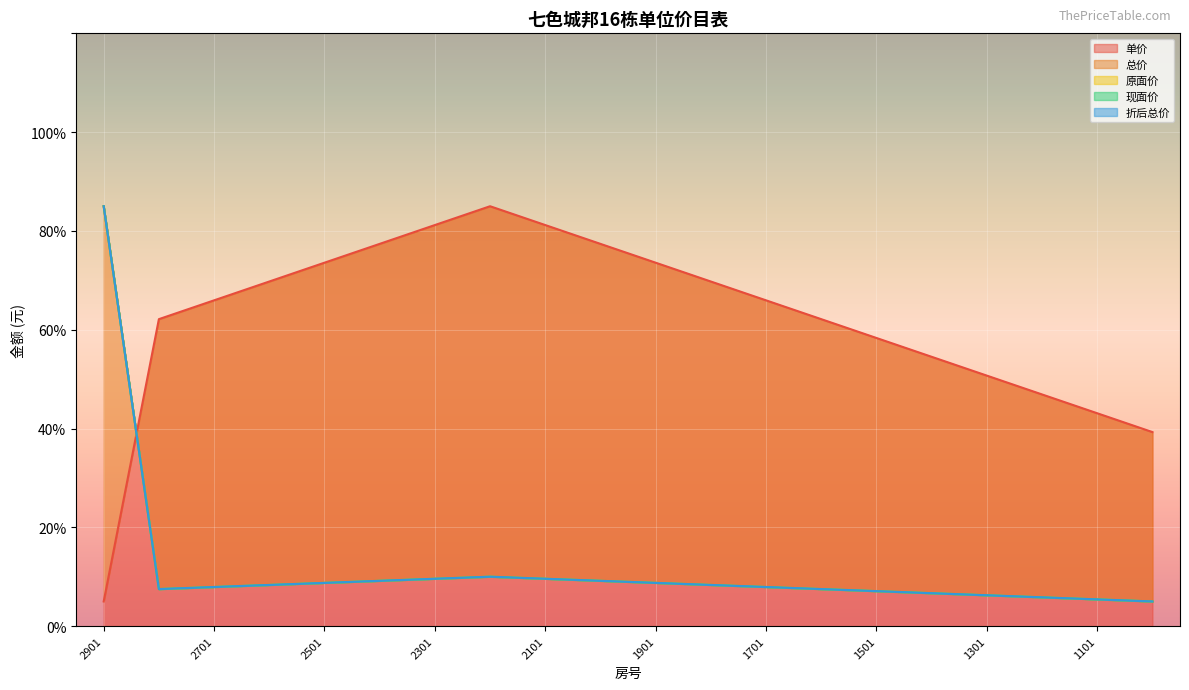

What is the value of the 单价 point at the 9th from the left?

81.2